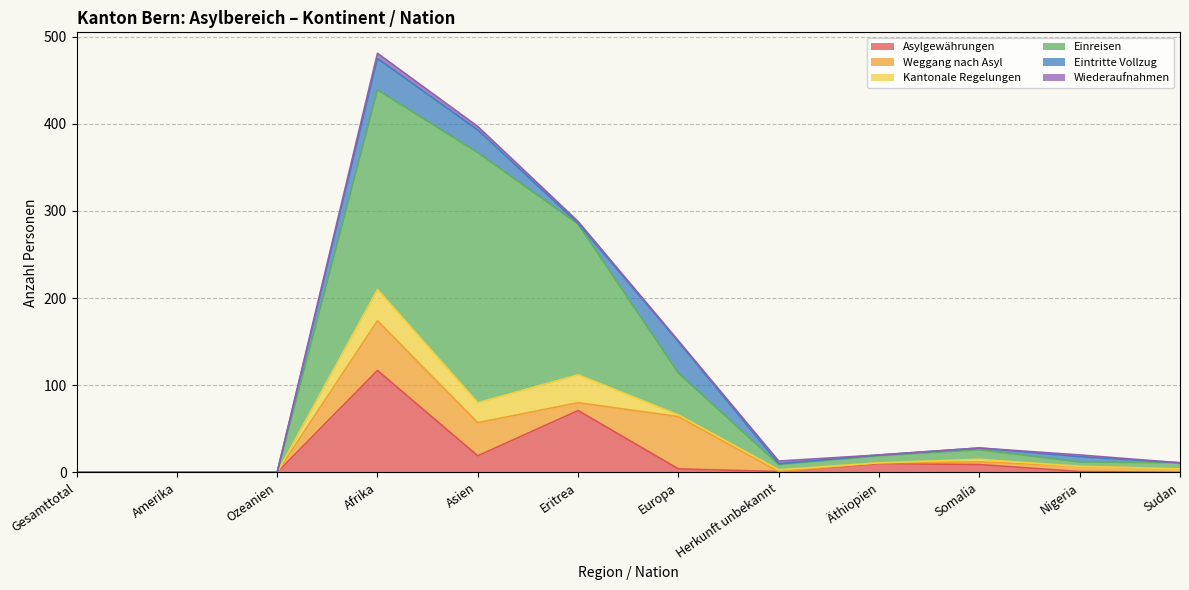

Where does the Asylgewährungen series first go above 4?

Afrika